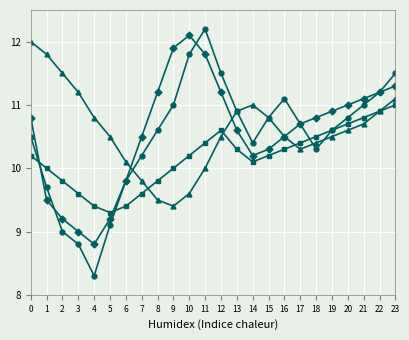

What is the minimum value shown in the chart?

8.3